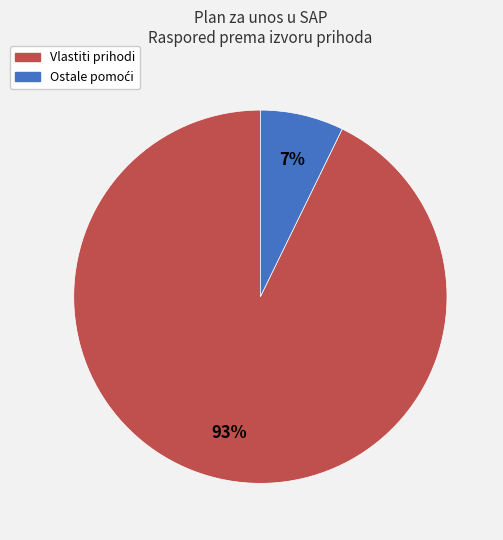

To the nearest percent, what is the difference between the largest and smallest slice percentages?

86%